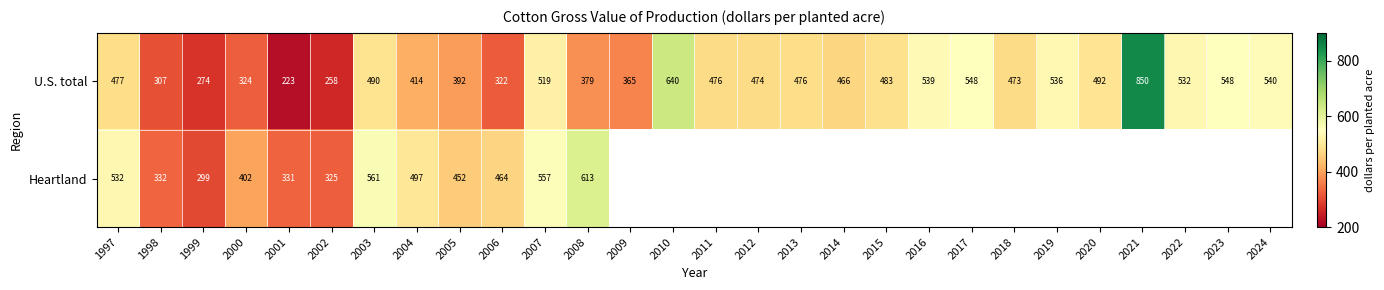

Is the value of Heartland at 1998 greater than the value of U.S. total at 2019?

No